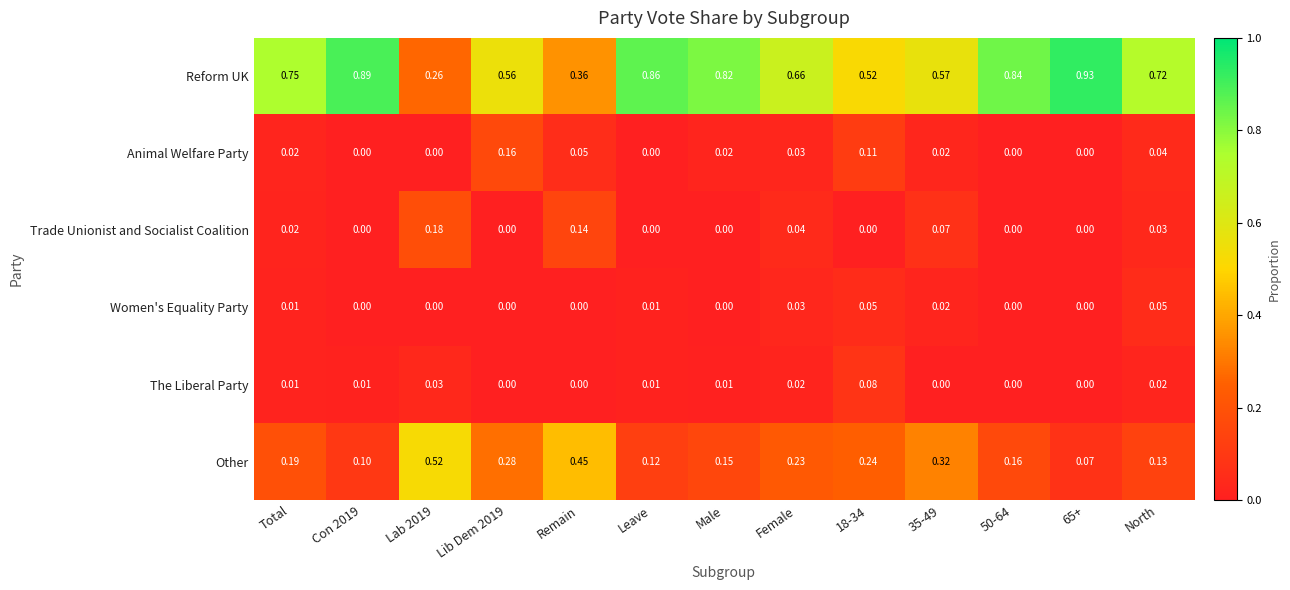

Rank the series at 18-34 from lowest to highest value.

Trade Unionist and Socialist Coalition, Women's Equality Party, The Liberal Party, Animal Welfare Party, Other, Reform UK